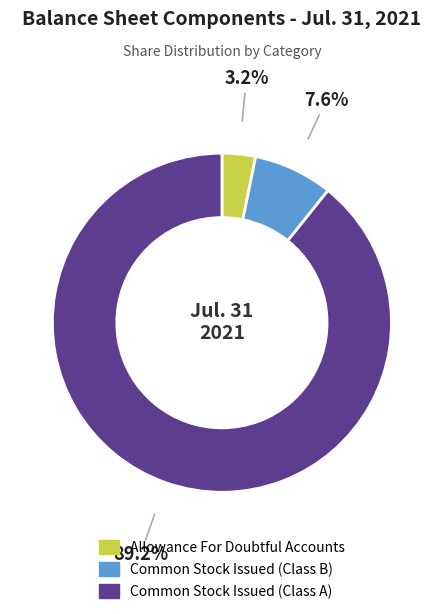

How many segments does this pie chart have?

3